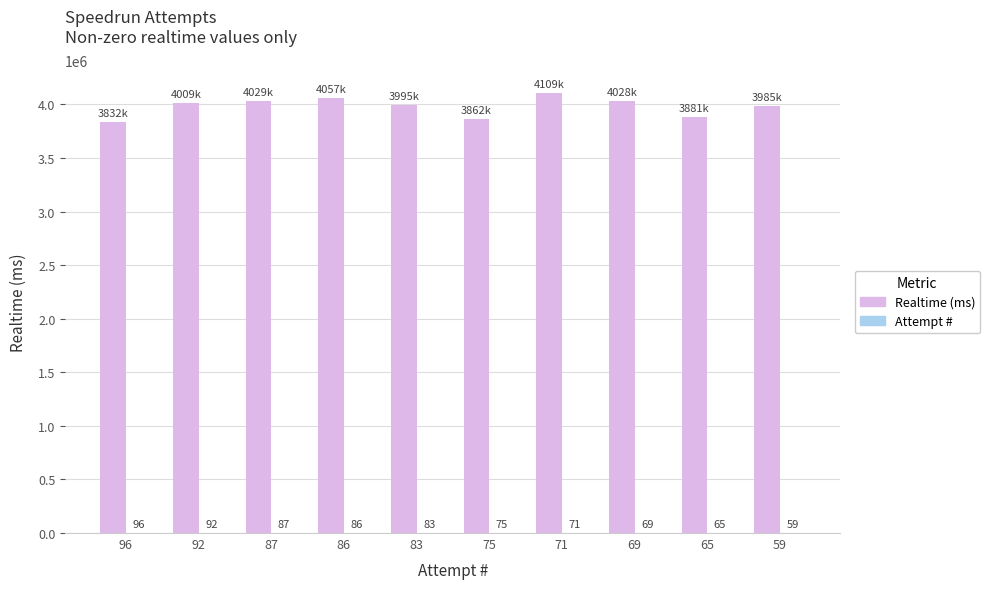

Is it true that Realtime (ms) equals 1401643 at 86?

False